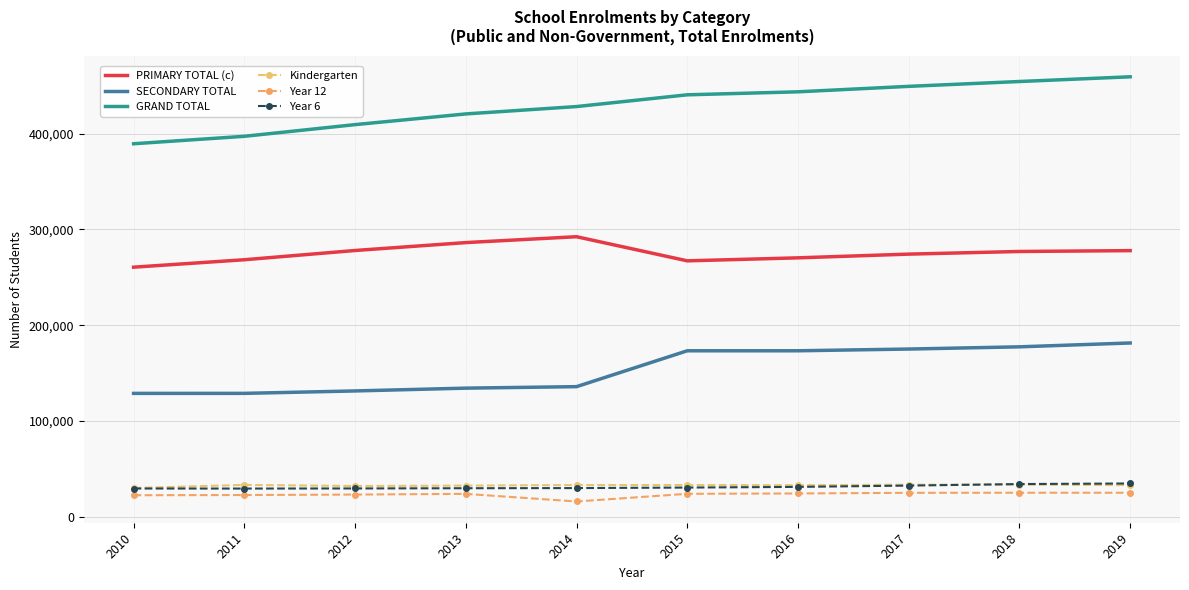

What is the value of the GRAND TOTAL point at the 10th from the left?

459264